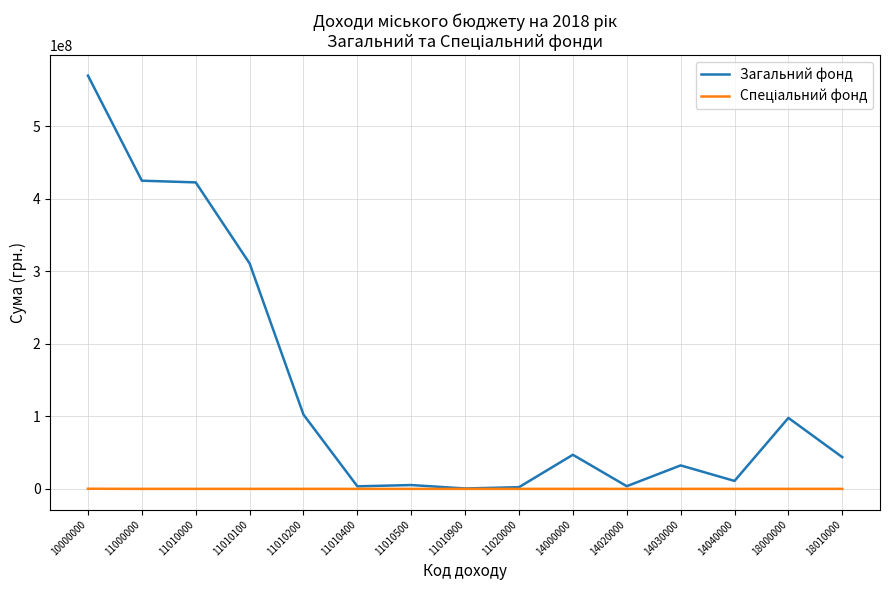

At how many categories does at least one series exceed 522336858?

1